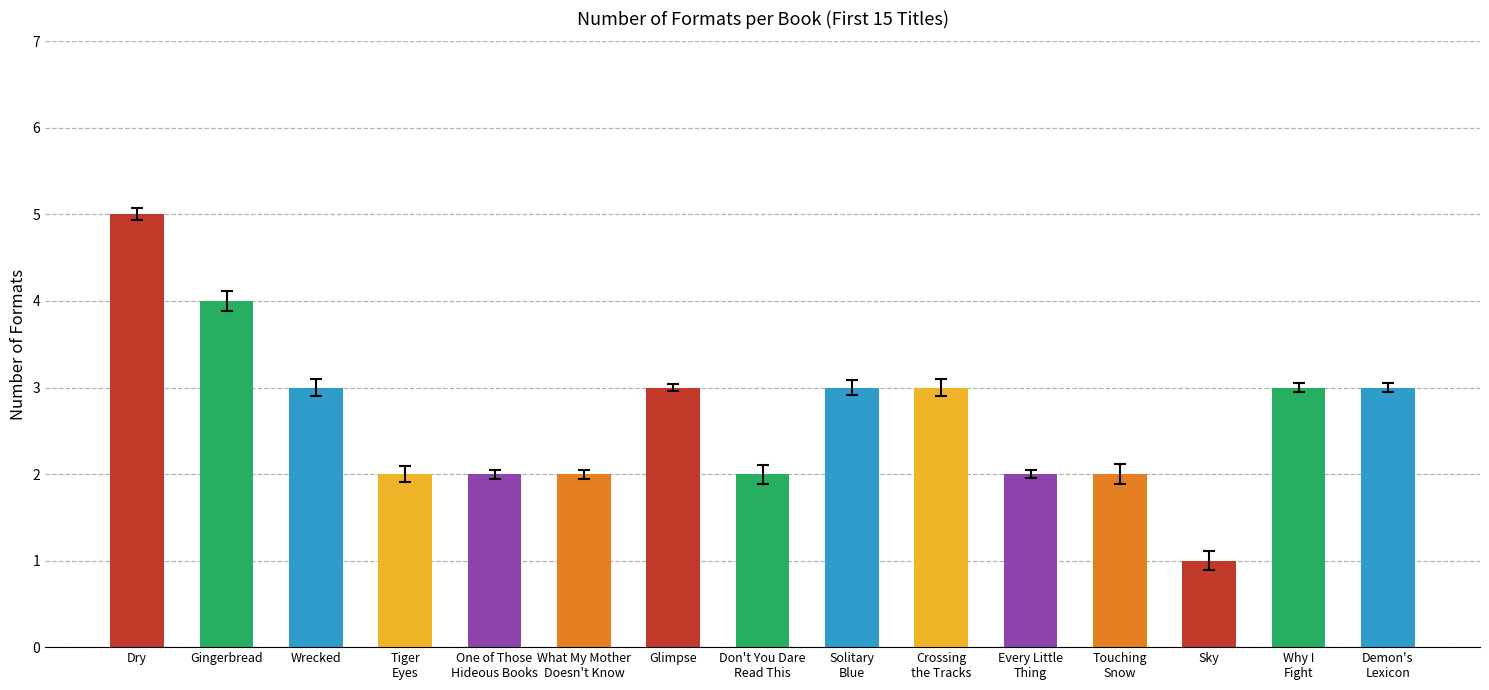

Which category has the highest value across all series?

Dry